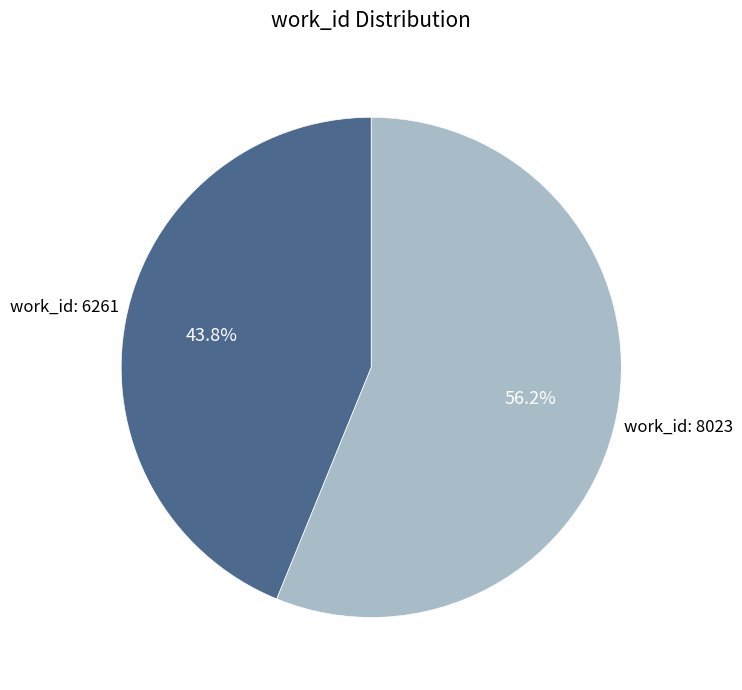

Is there any slice that represents more than half of the pie?

Yes